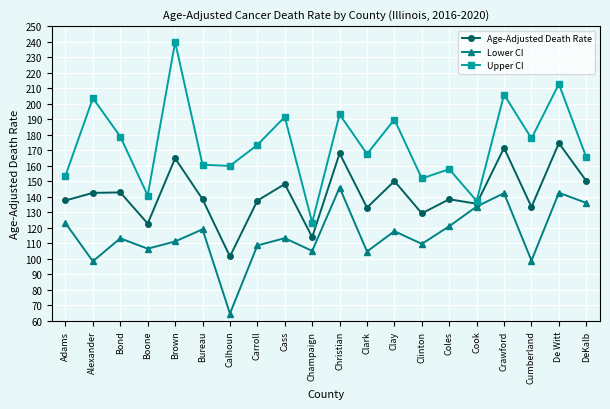

What is the difference between the maximum and second lowest values in the Age-Adjusted Death Rate series?

60.6